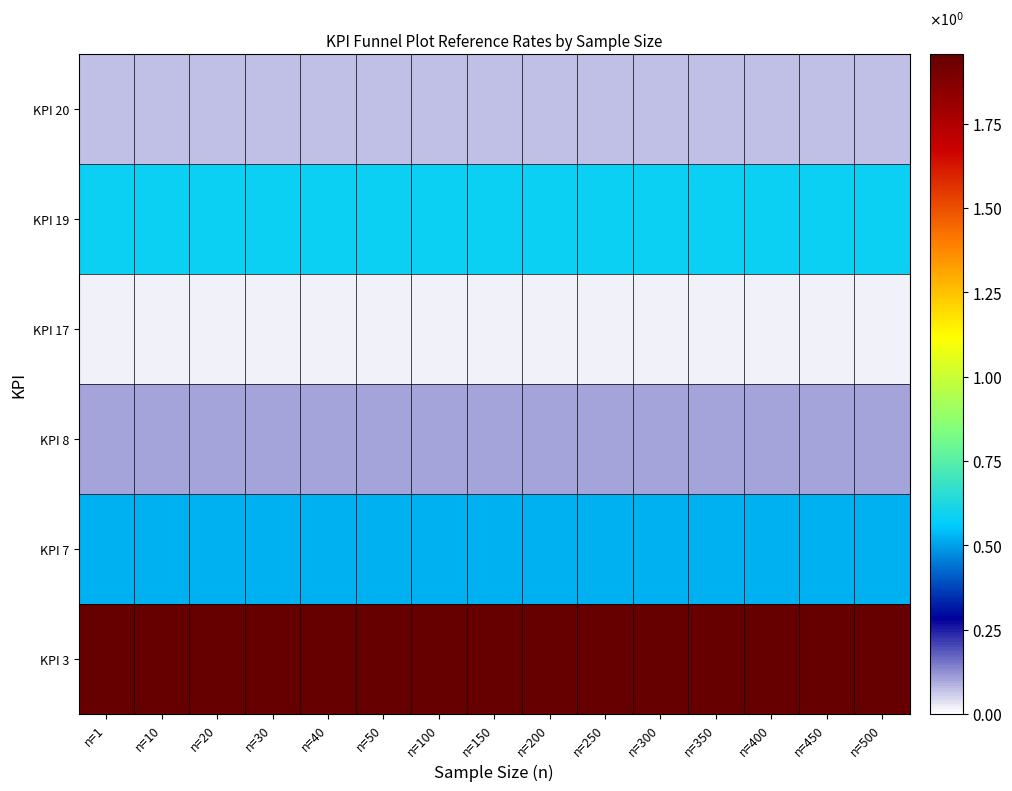

What is the spread (max minus min) of values at n=150?

1.9